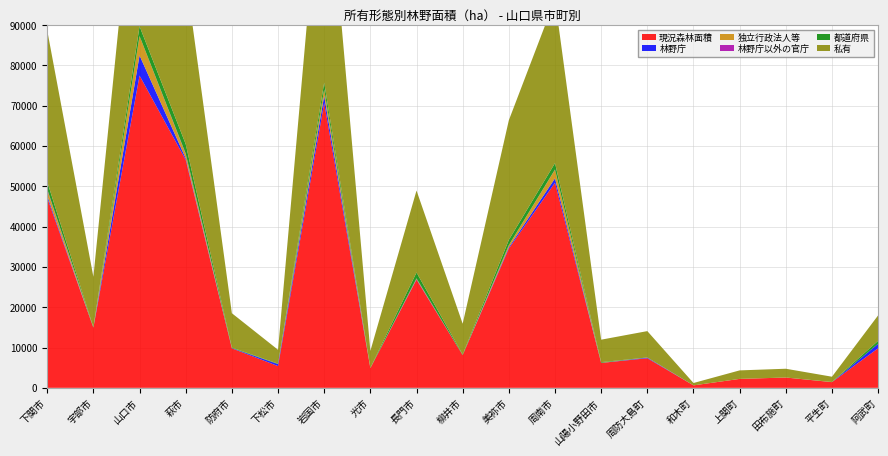

Reading left to right, what are all the values shown in this chart?

現況森林面積: 下関市=47160	宇部市=14933	山口市=77482	萩市=56564	防府市=9803	下松市=5396	岩国市=70703	光市=4889	長門市=26837	柳井市=8128	美祢市=34558	周南市=50890	山陽小野田市=6175	周防大島町=7348	和木町=612	上関町=2220	田布施町=2559	平生町=1414	阿武町=9825
林野庁: 下関市=528	宇部市=0	山口市=4996	萩市=391	防府市=58	下松市=500	岩国市=1757	光市=0	長門市=144	柳井市=0	美祢市=313	周南市=1091	山陽小野田市=0	周防大島町=142	和木町=0	上関町=0	田布施町=0	平生町=0	阿武町=1105
独立行政法人等: 下関市=1414	宇部市=0	山口市=4816	萩市=1029	防府市=0	下松市=0	岩国市=1588	光市=0	長門市=191	柳井市=0	美祢市=549	周南市=2148	山陽小野田市=38	周防大島町=0	和木町=0	上関町=0	田布施町=0	平生町=0	阿武町=0
林野庁以外の官庁: 下関市=202	宇部市=0	山口市=8	萩市=157	防府市=0	下松市=1	岩国市=15	光市=0	長門市=1	柳井市=0	美祢市=1	周南市=51	山陽小野田市=8	周防大島町=8	和木町=0	上関町=0	田布施町=0	平生町=5	阿武町=0
都道府県: 下関市=1824	宇部市=104	山口市=2405	萩市=2339	防府市=131	下松市=100	岩国市=1672	光市=42	長門市=1443	柳井市=140	美祢市=1284	周南市=1577	山陽小野田市=155	周防大島町=40	和木町=0	上関町=0	田布施町=8	平生町=25	阿武町=739
私有: 下関市=37553	宇部市=12515	山口市=51454	萩市=41905	防府市=8524	下松市=3445	岩国市=63056	光市=4228	長門市=20338	柳井市=7646	美祢市=29680	周南市=40622	山陽小野田市=5573	周防大島町=6538	和木町=588	上関町=2111	田布施町=2173	平生町=1318	阿武町=6314